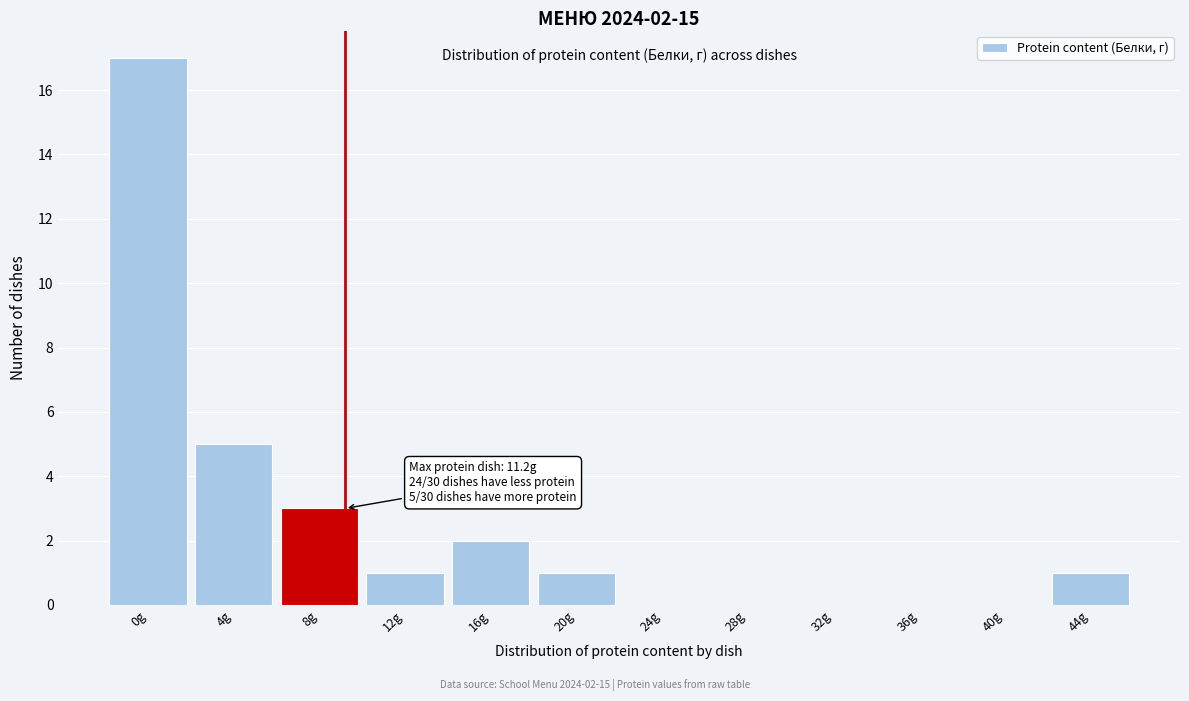

Reading left to right, list all the values displayed in this chart.

0g=17	4g=5	8g=3	12g=1	16g=2	20g=1	24g=0	28g=0	32g=0	36g=0	40g=0	44g=1